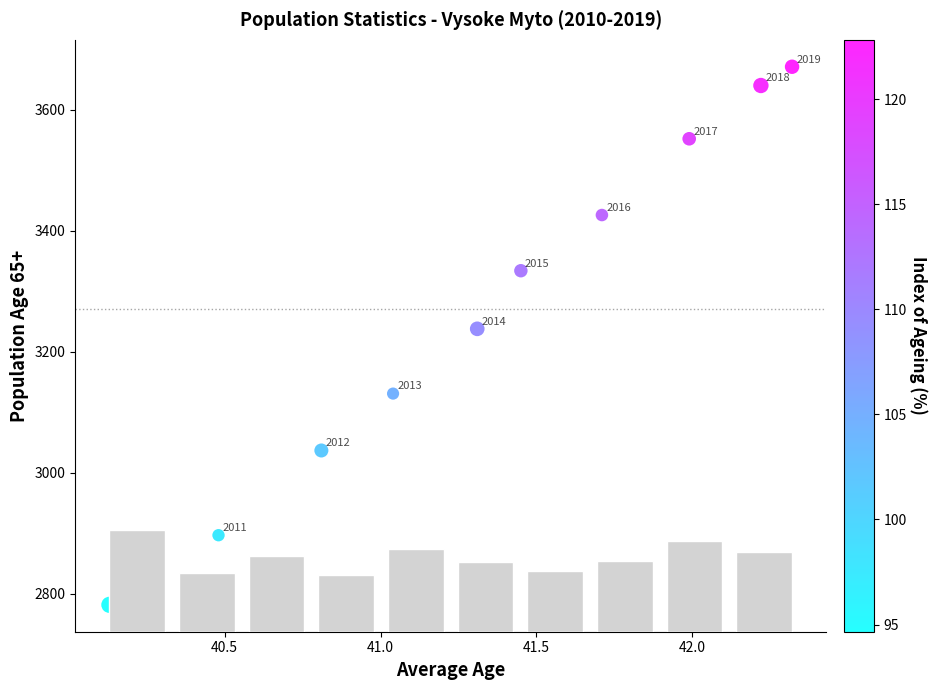

What is the average Y value?

3271